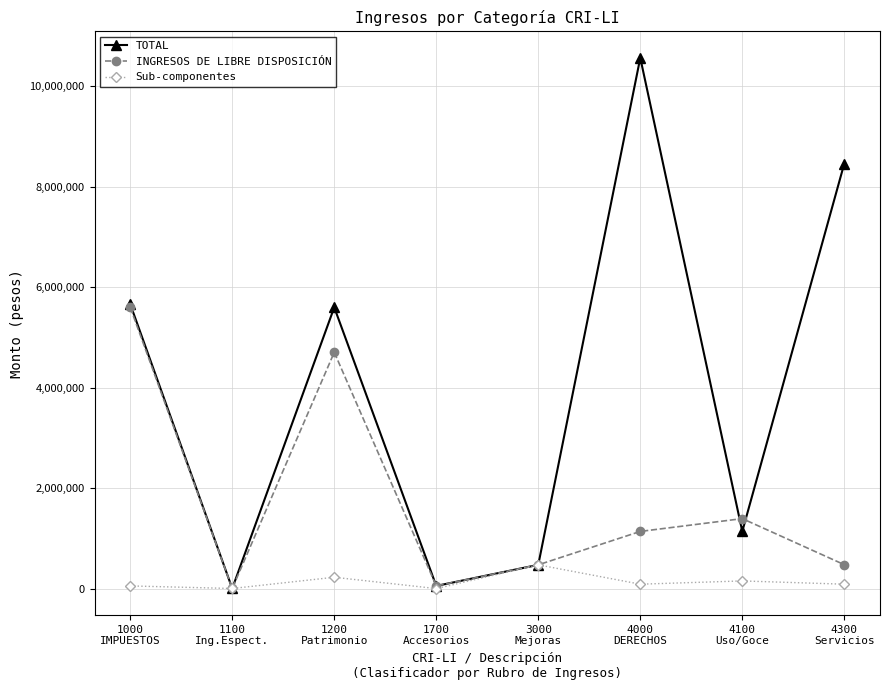

Where is the first local minimum for INGRESOS DE LIBRE DISPOSICIÓN?

1100
Ing.Espect.